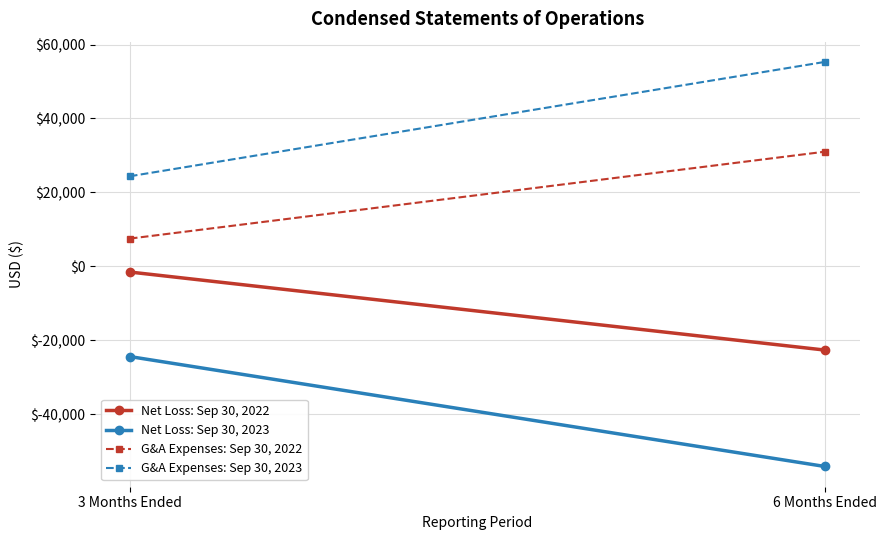

What is the difference between the G&A Expenses: Sep 30, 2023 values at 3 Months Ended and 6 Months Ended?

30927